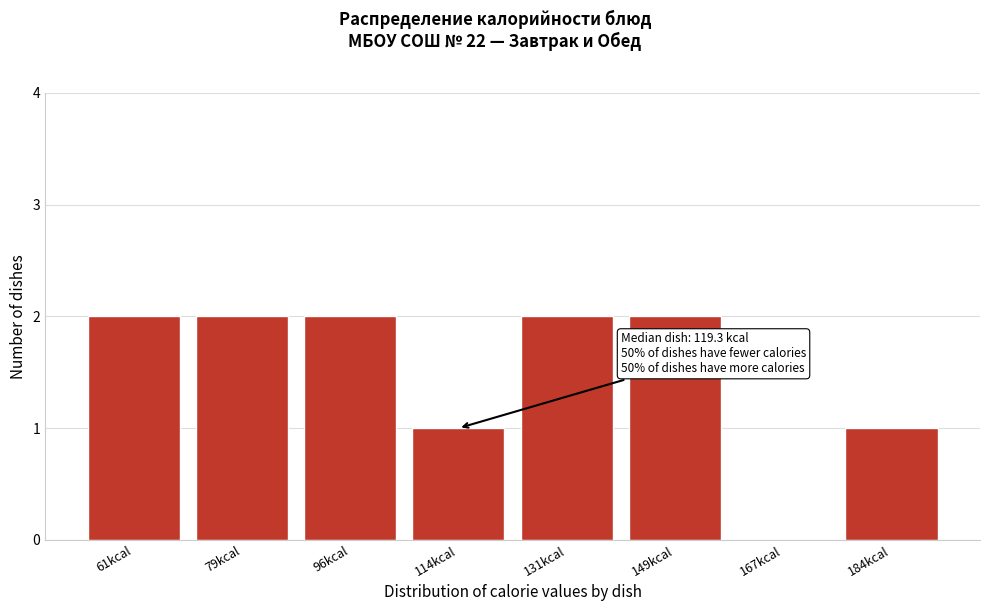

Reading left to right, transcribe all the data shown in this chart.

61kcal=2	79kcal=2	96kcal=2	114kcal=1	131kcal=2	149kcal=2	167kcal=0	184kcal=1